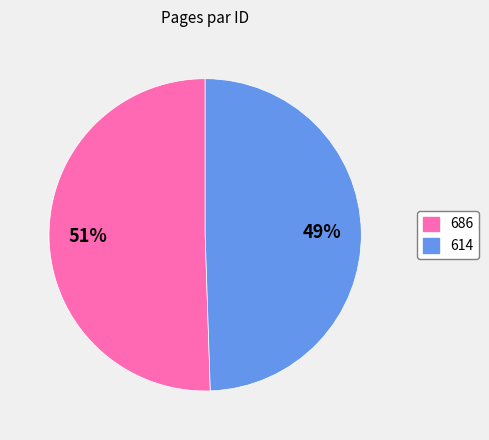

To the nearest percent, what portion does 614 represent?

49%